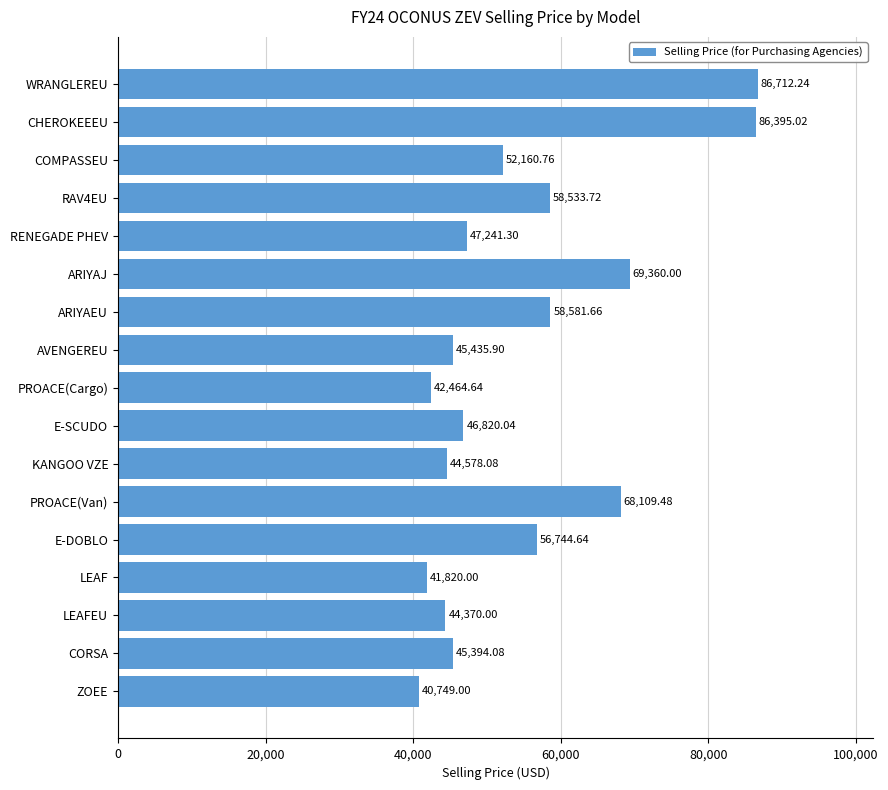

What is the minimum value shown in the chart?

40749.0